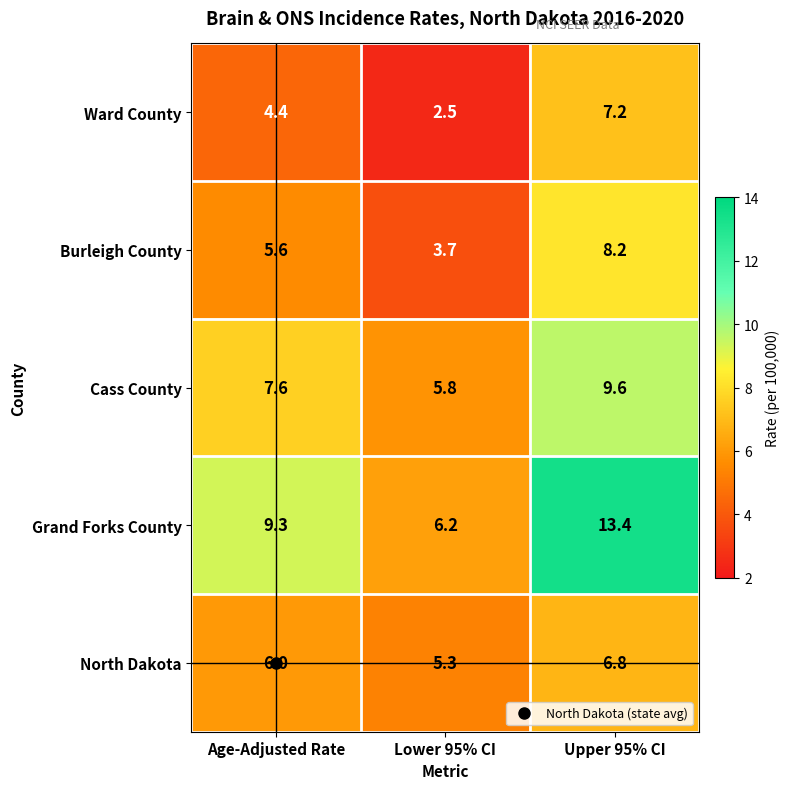

List the series in order of their peak value, highest first.

Grand Forks County, Cass County, Burleigh County, Ward County, North Dakota